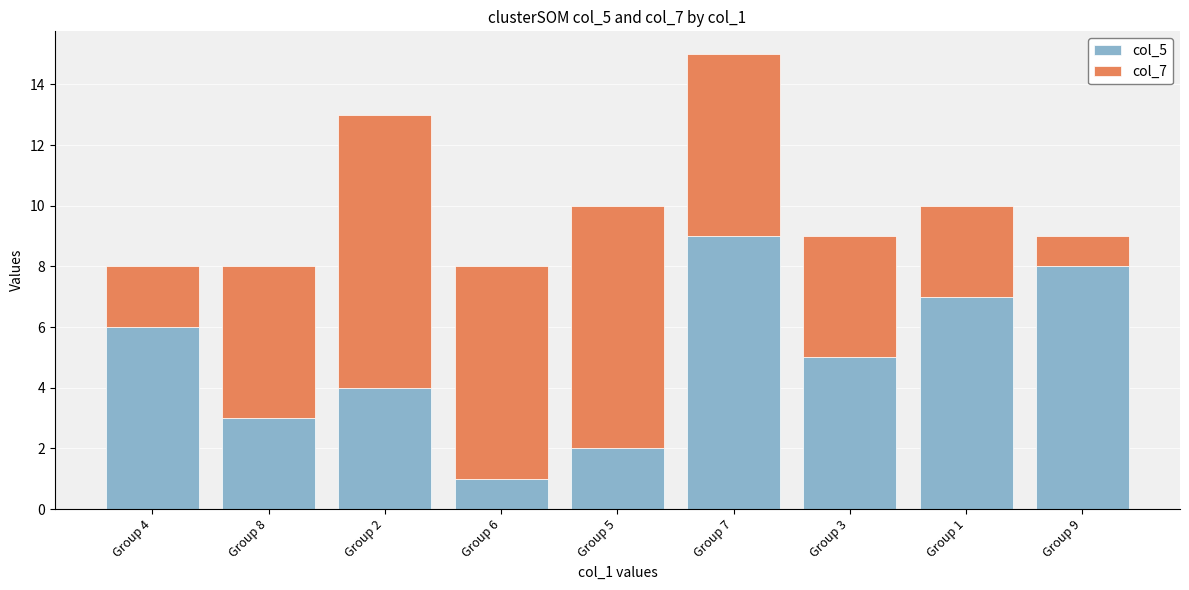

Which category has the highest value in the col_5 series?

Group 7